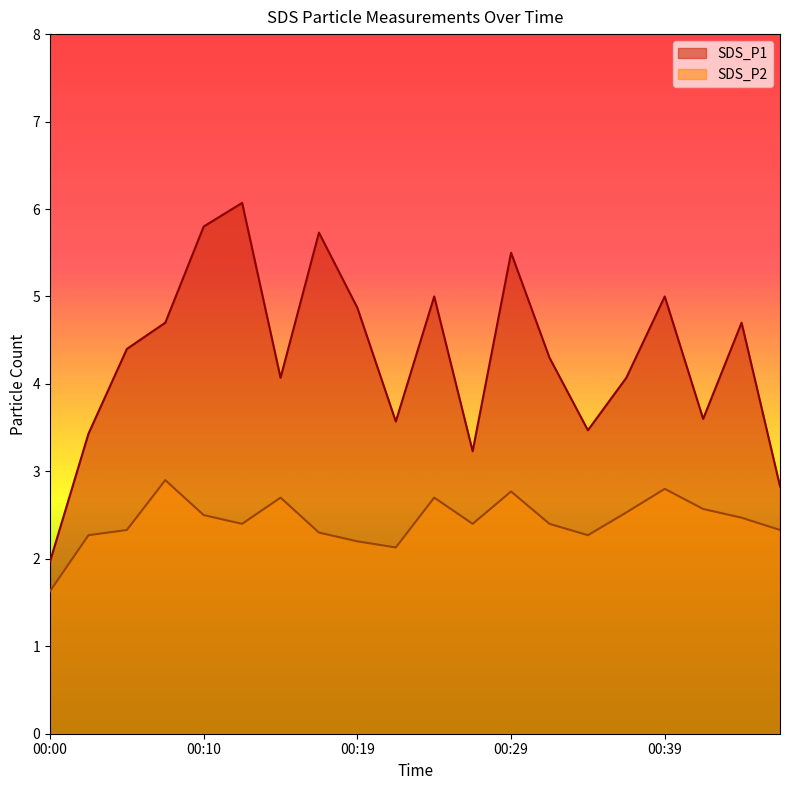

What is the sum of the SDS_P2 values at 00:02 and 00:12?

4.7